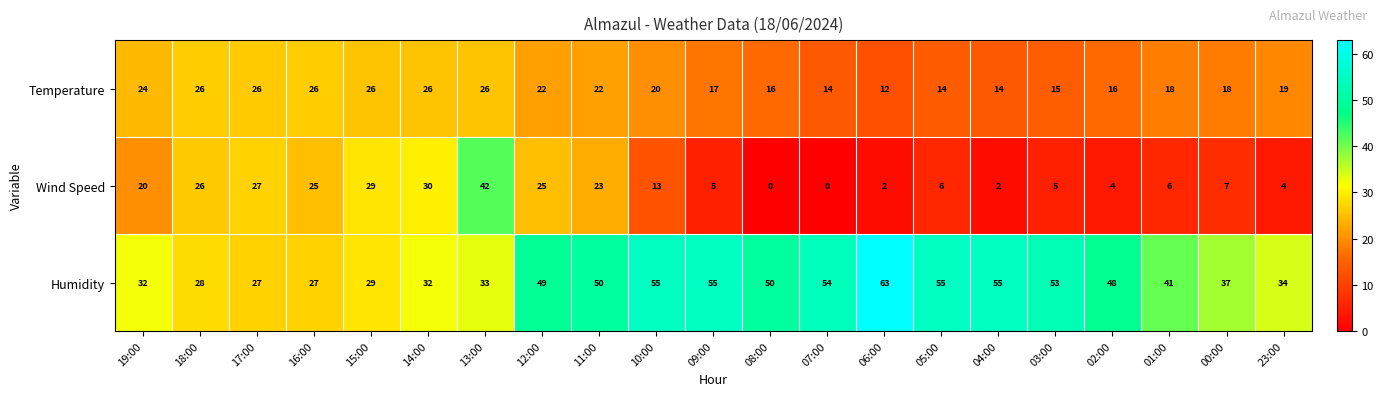

How many values in Wind Speed are above zero?

19